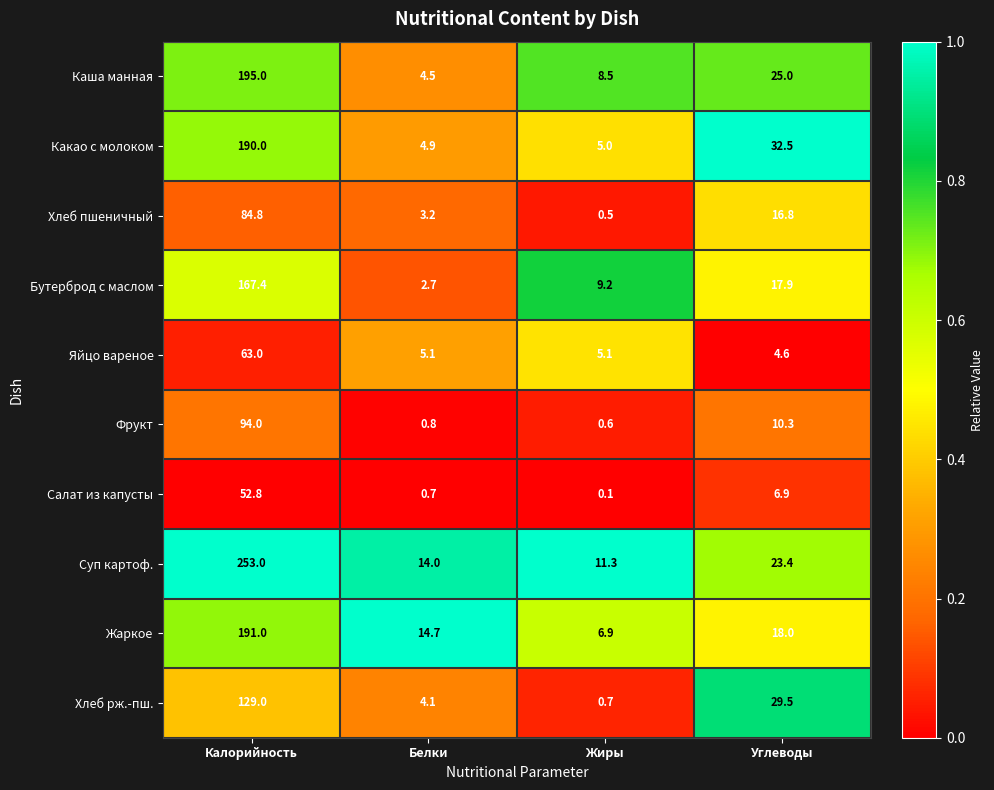

What is the total value across all series at Жиры?

47.9